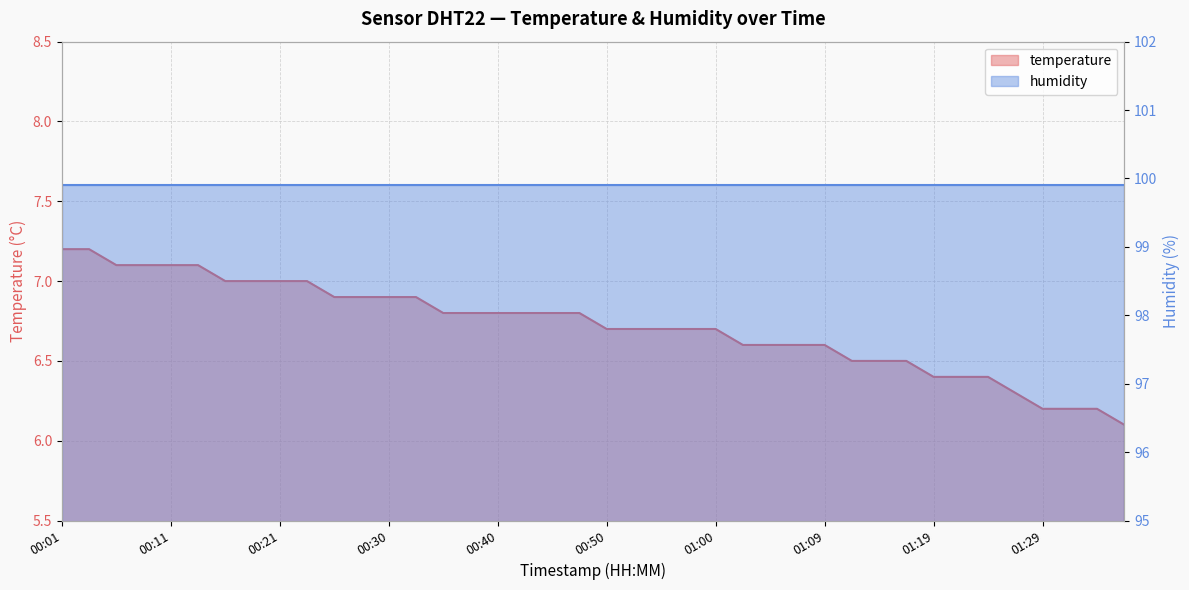

What is the average value?

6.7